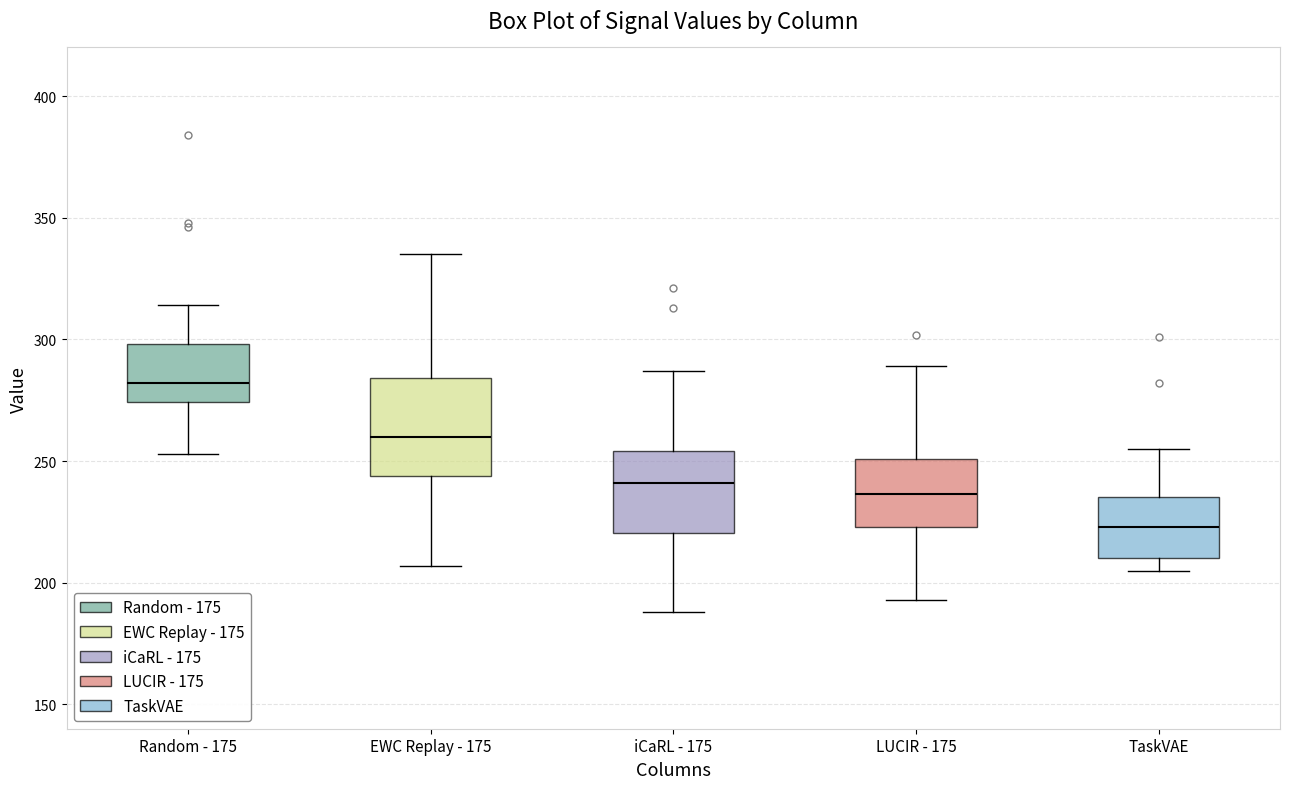

Where does the median line of the box for LUCIR - 175 sit on the y-axis? The values are not printed on the chart, so give them approximately, as read against the axis.

235